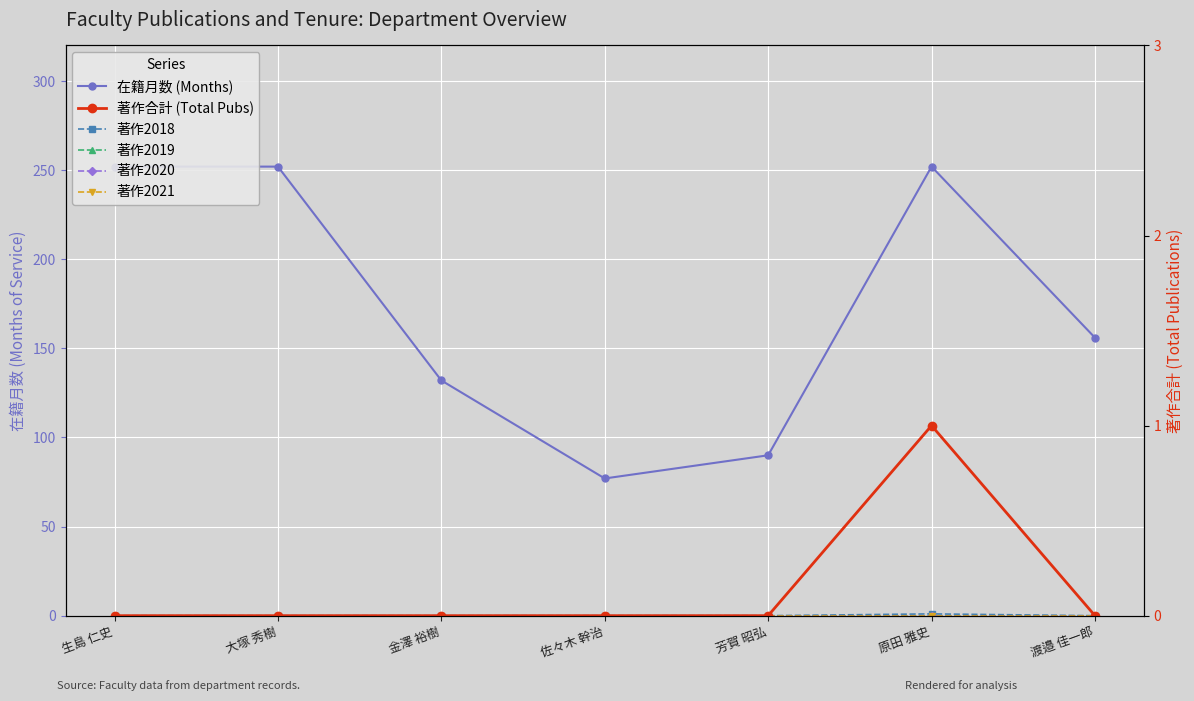

True or false: 著作2018 and 著作2019 intersect in this chart.

False